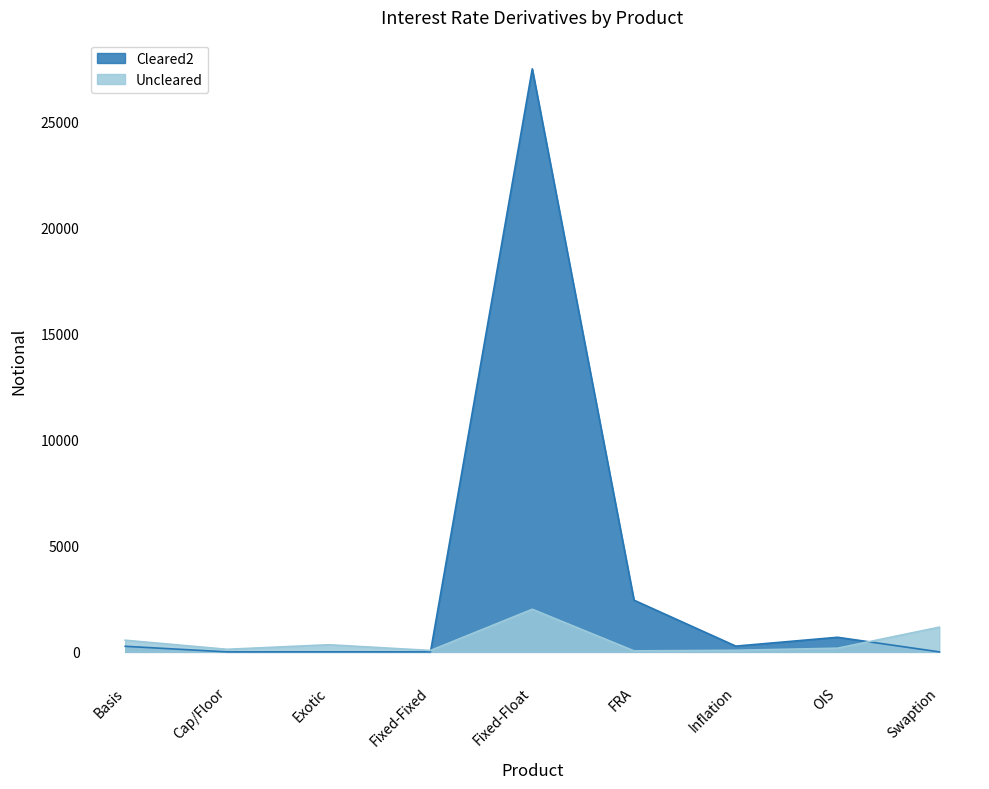

At which category does the chart reach its peak across all series?

Fixed-Float